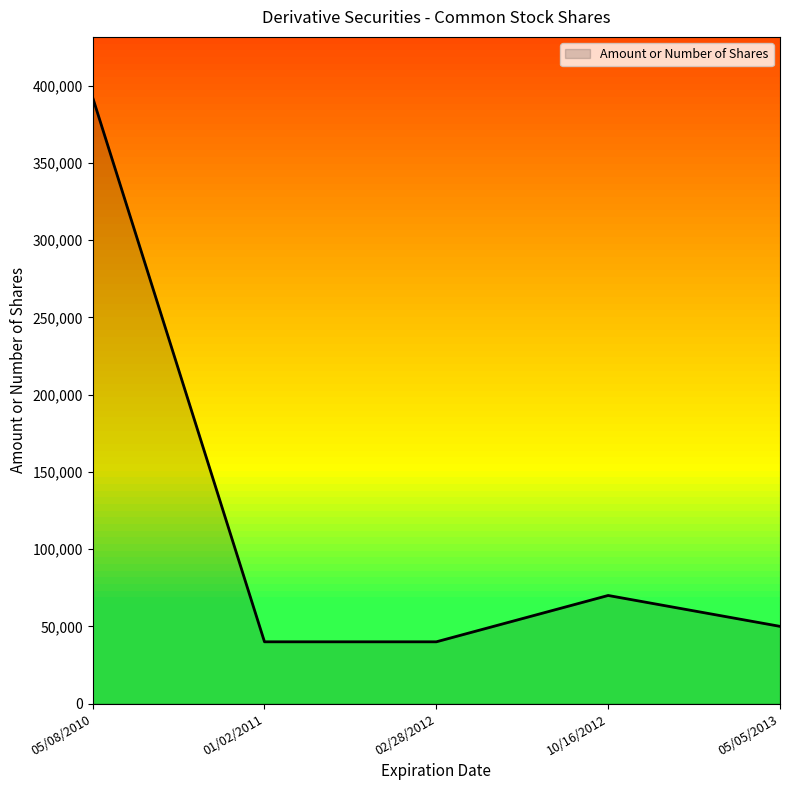

Reading left to right, list all the values displayed in this chart.

392400	40000	40000	70000	50000